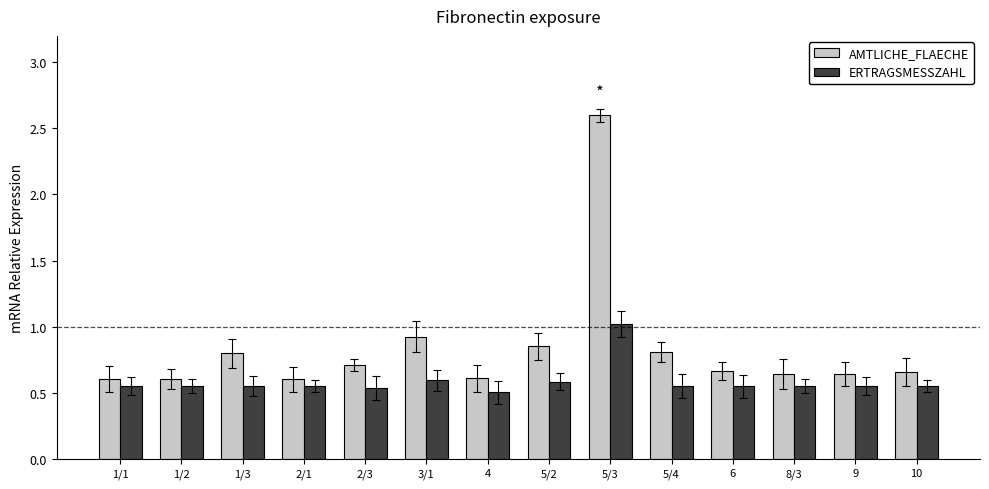

What is the label of the 10th bar from the left?

5/4